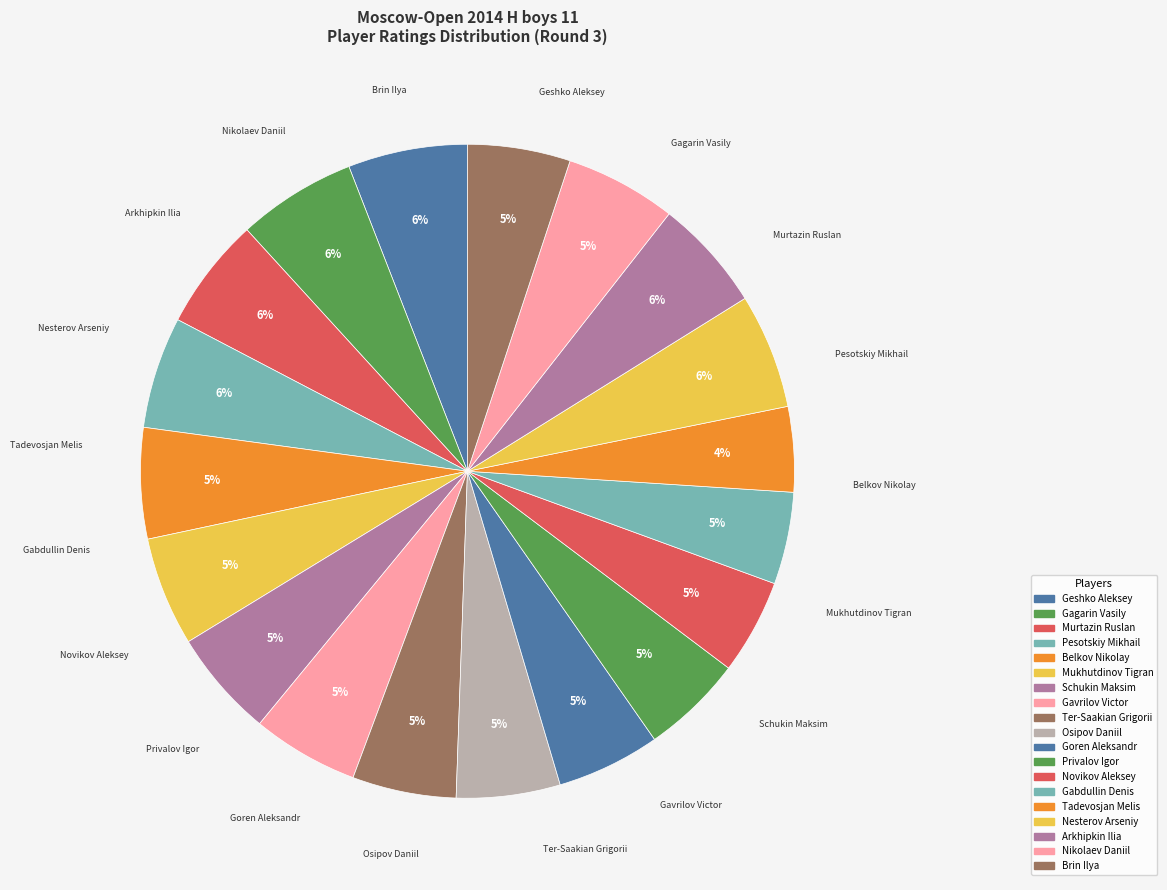

How many segments does this pie chart have?

19